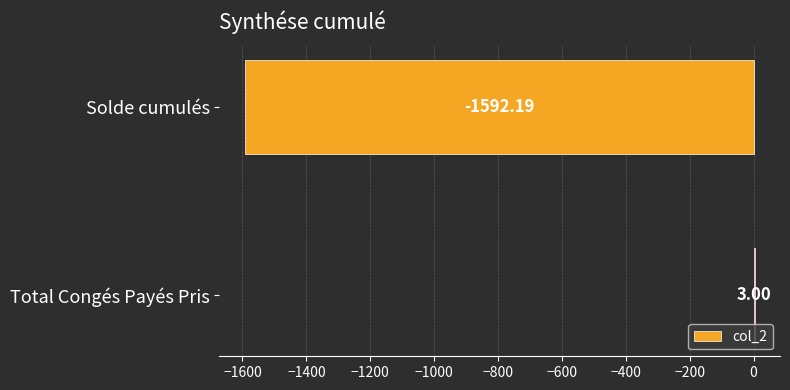

Where is the data nearest to the value -794?

Total Congés Payés Pris